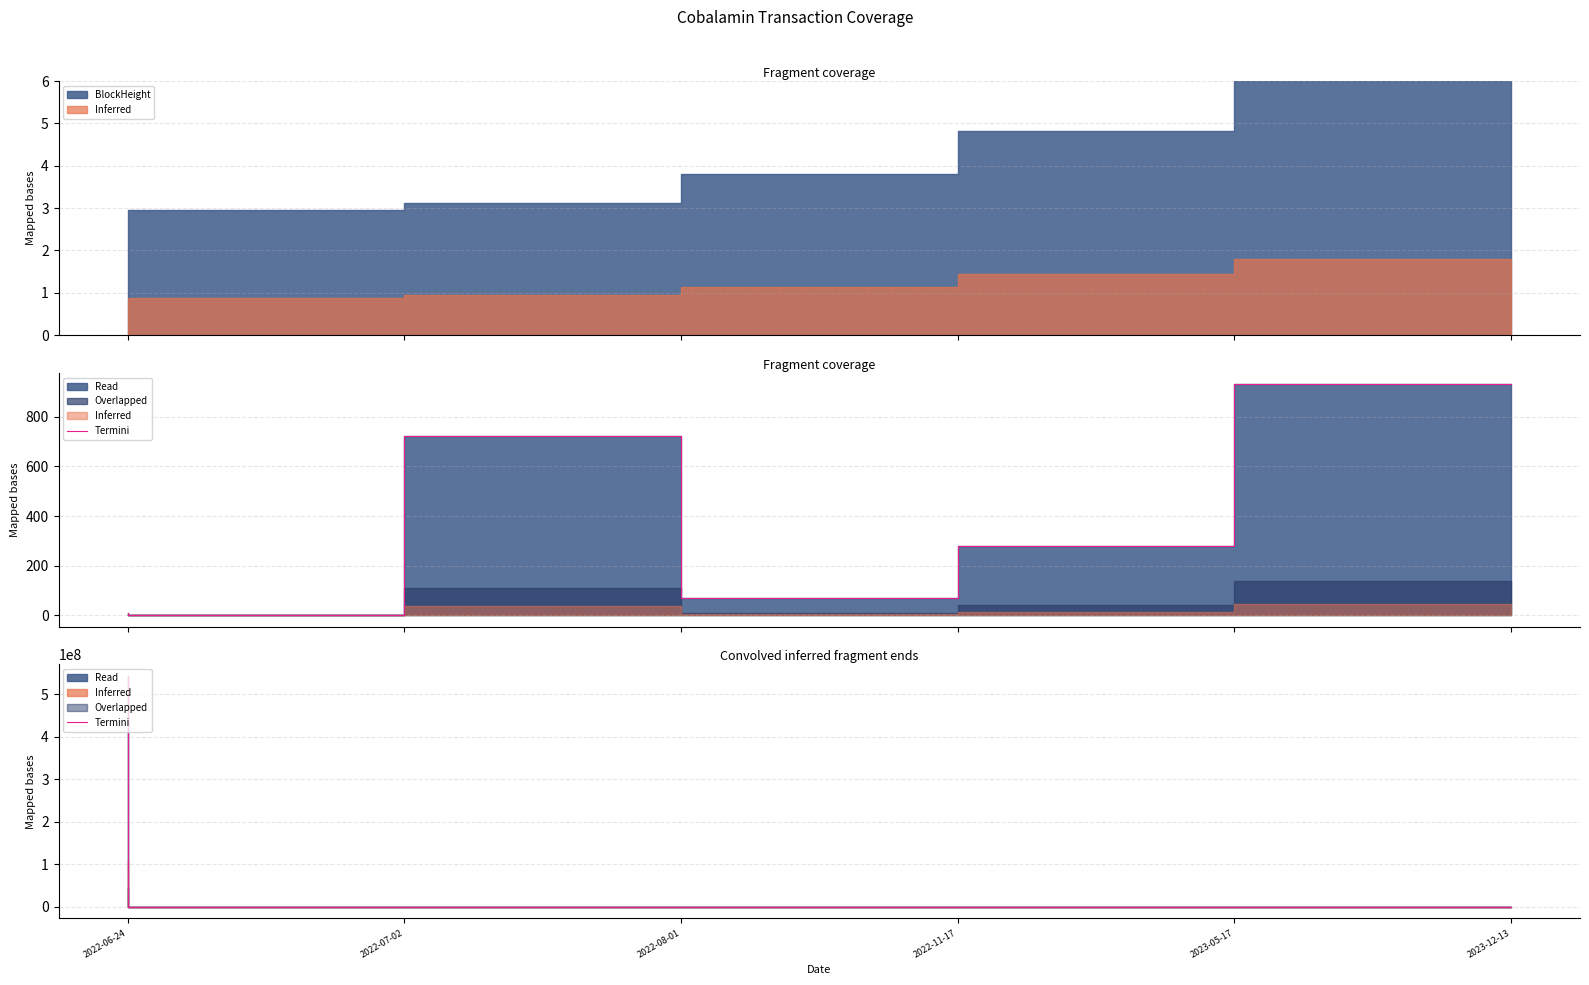

Rank the categories by value from highest to lowest.

2022-06-24, 2022-08-01, 2023-05-17, 2022-11-17, 2023-12-13, 2022-07-02